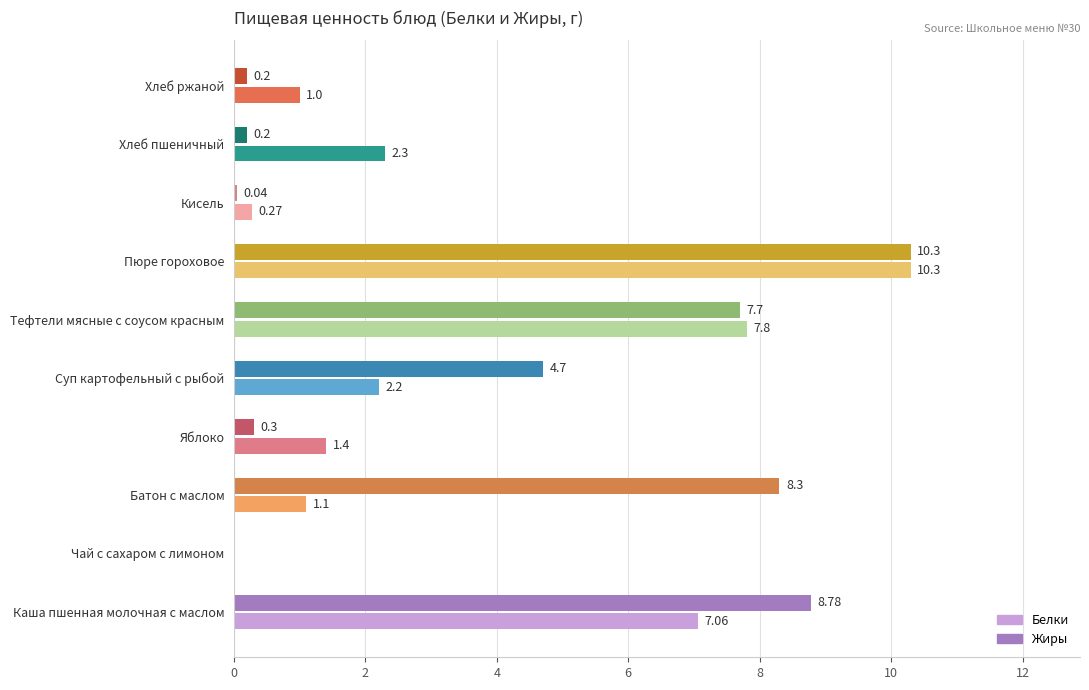

How many categories are shown in the chart?

10